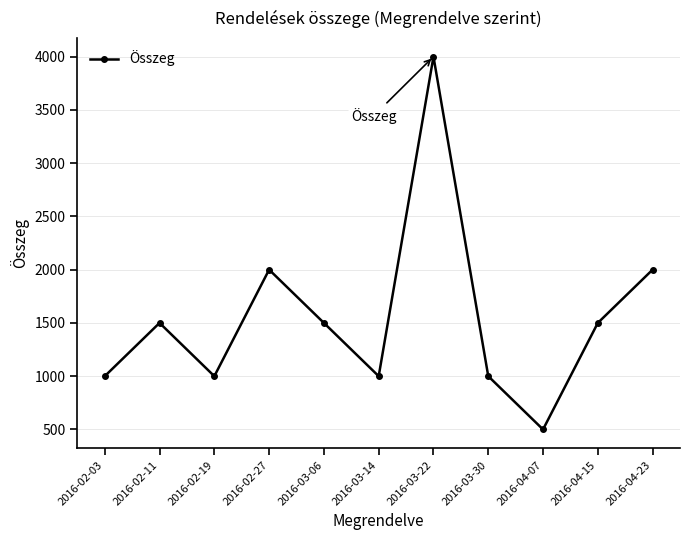

At which category does the data reach its first local peak?

2016-02-11